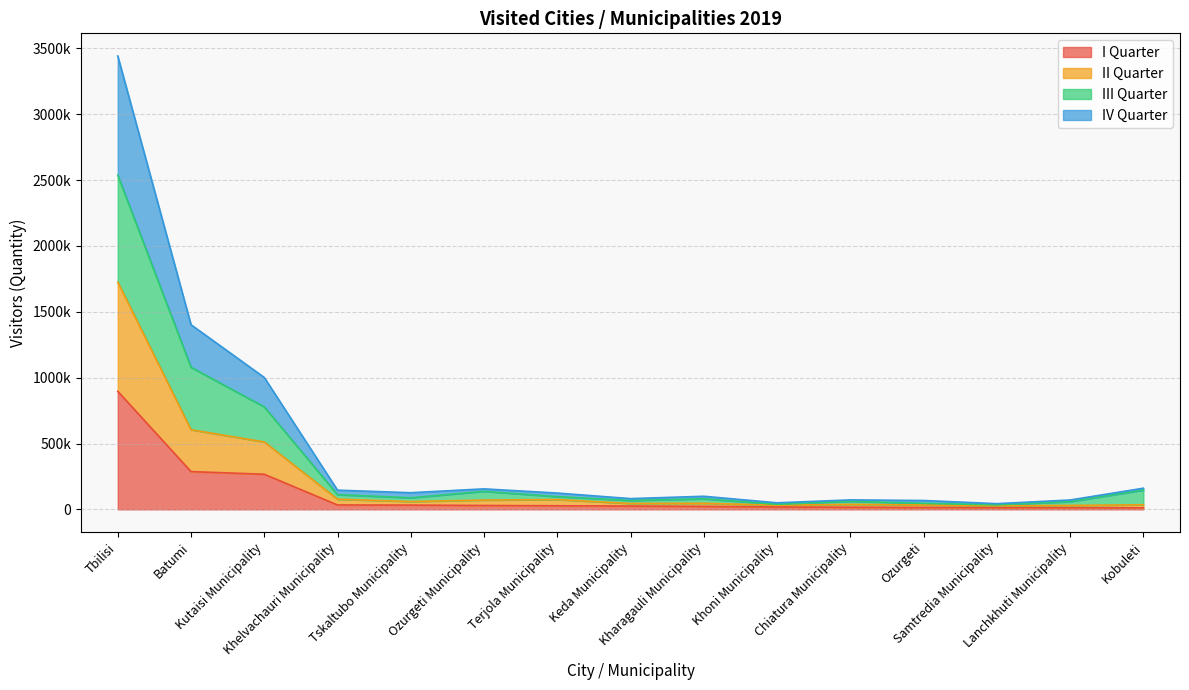

What are all the series names shown in the legend?

I Quarter, II Quarter, III Quarter, IV Quarter